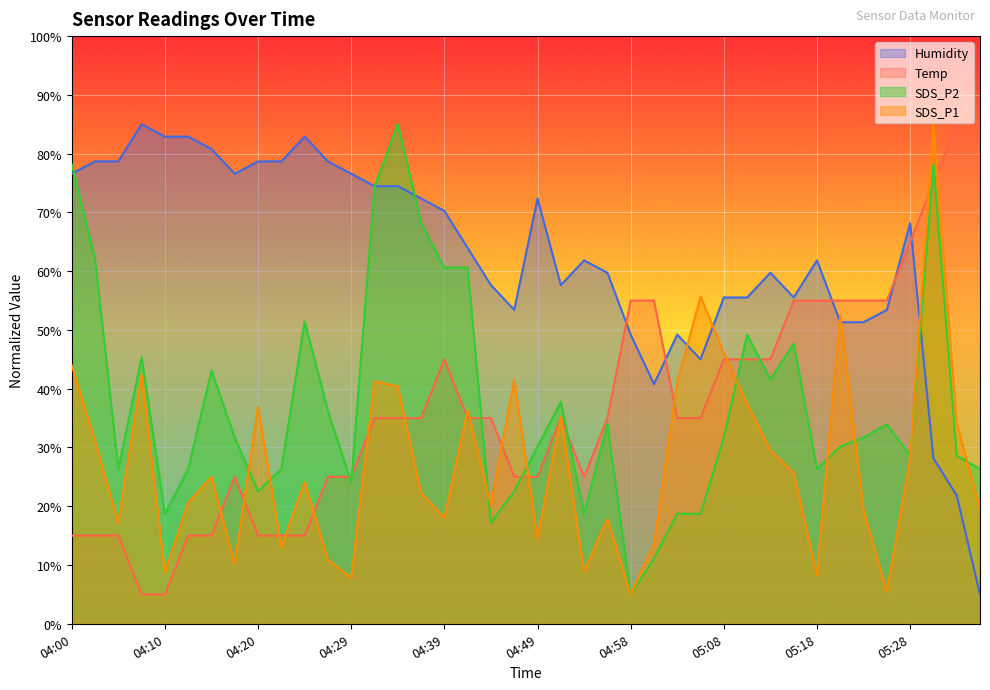

At which label does SDS_P2 first exceed 31?

04:00